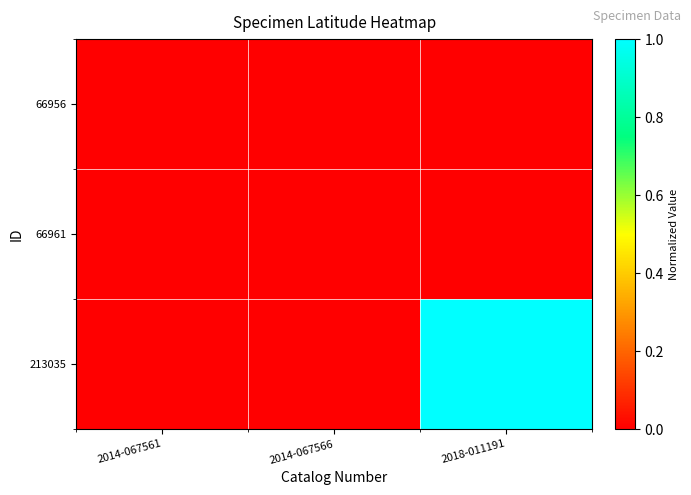

How many series are shown in this chart?

3